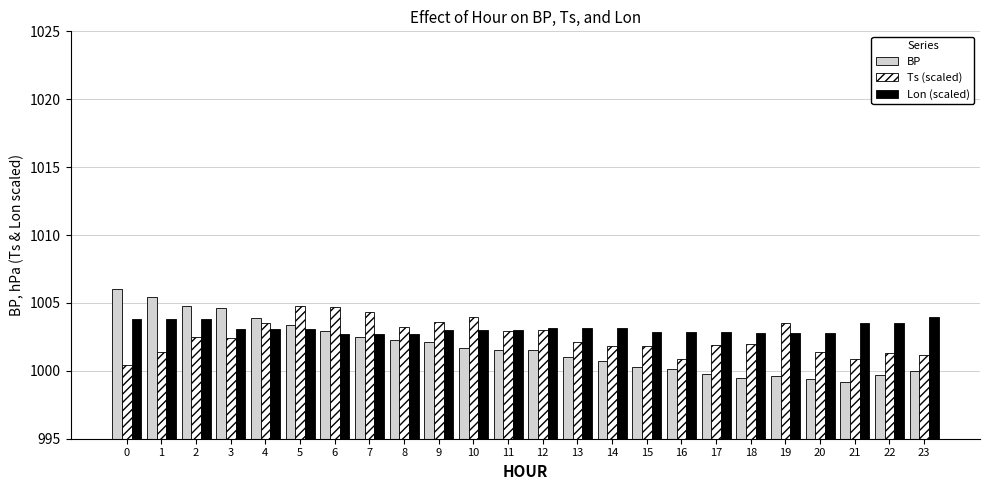

Is it true that Ts (scaled) equals 1004.8 at 5?

True